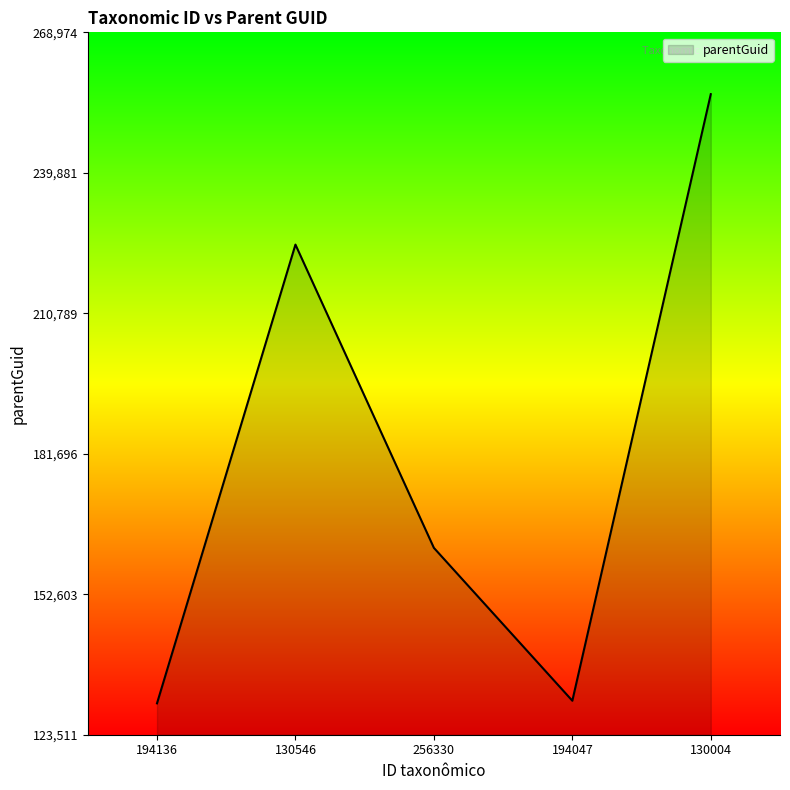

Does the chart display data point markers on the line(s)?

No